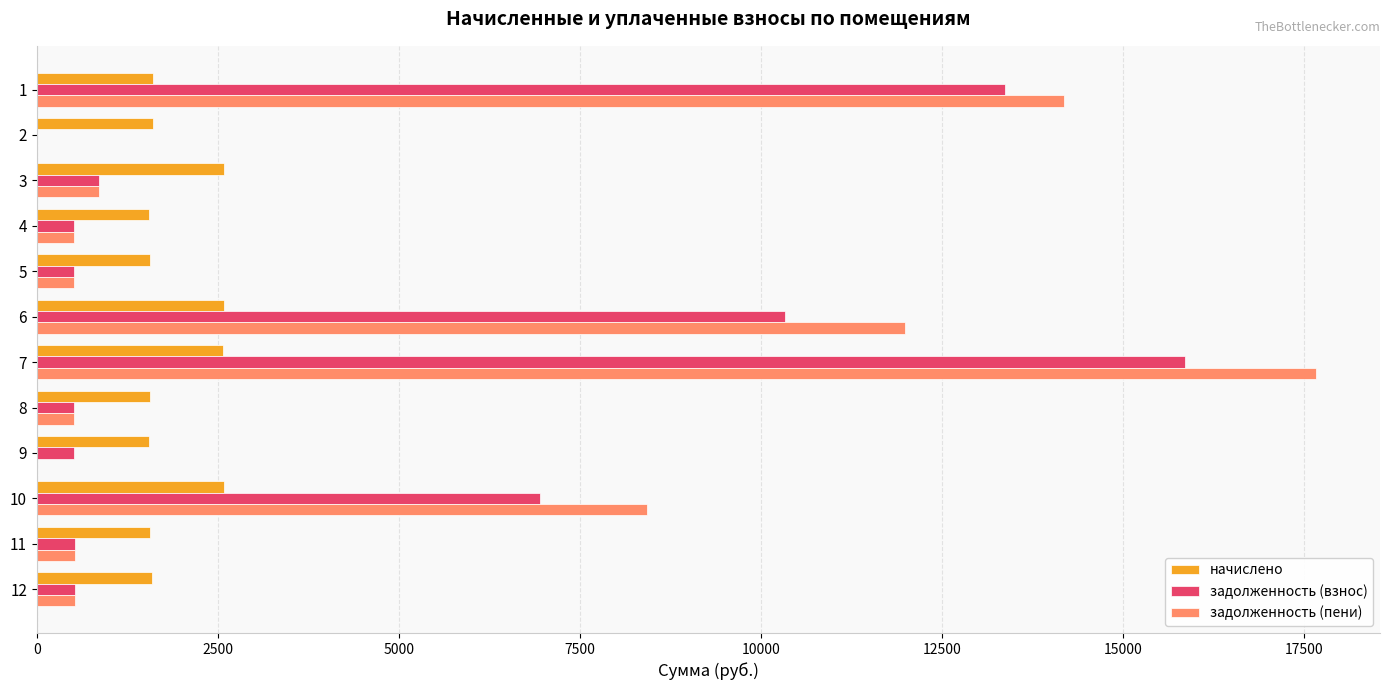

What is the total value across all series at 12?

2645.7